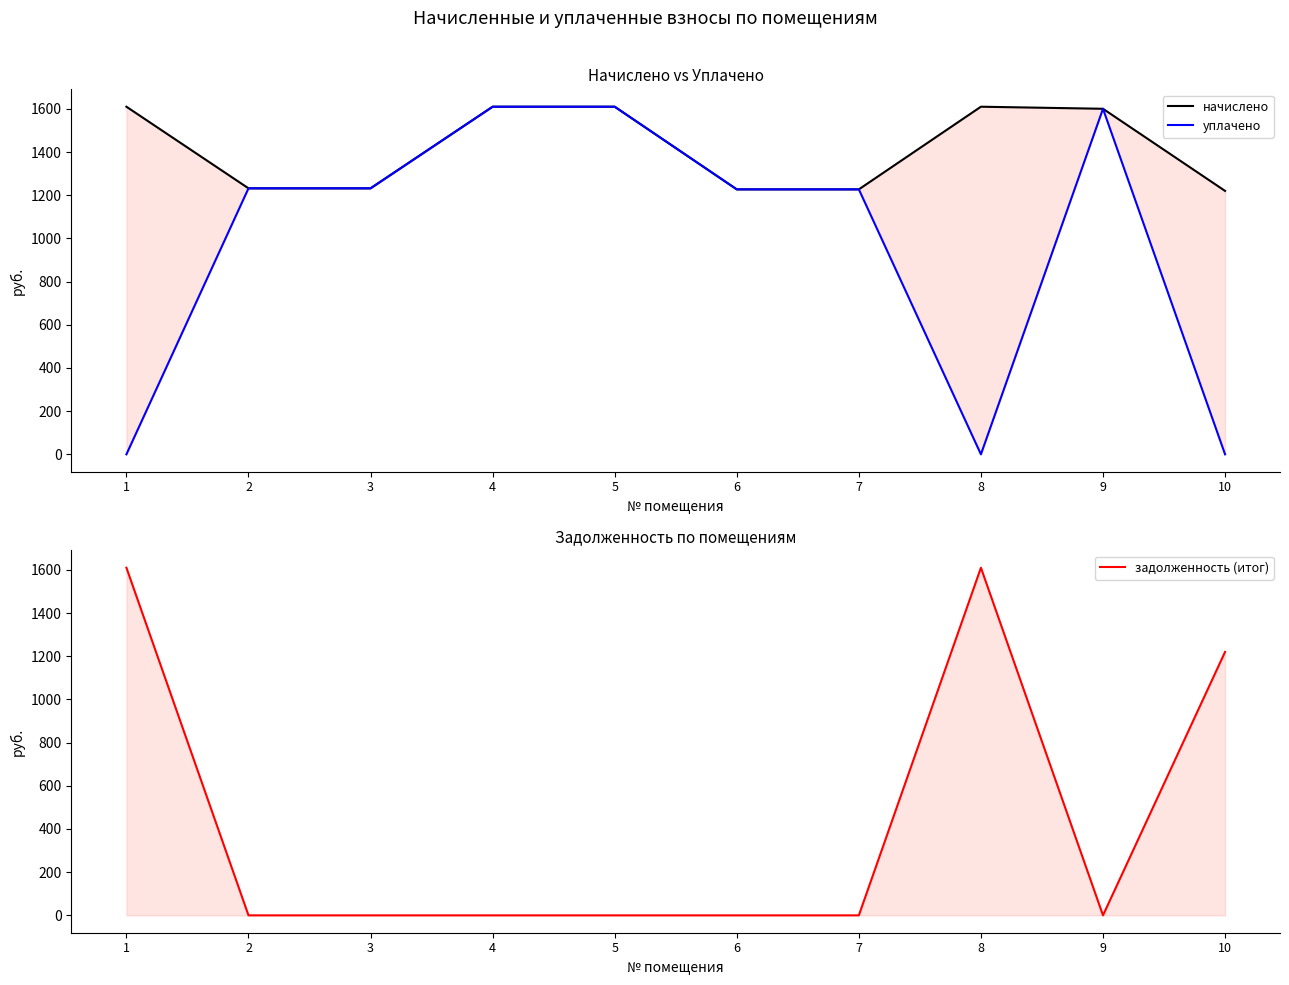

True or false: начислено and задолженность (итог) intersect in this chart.

False